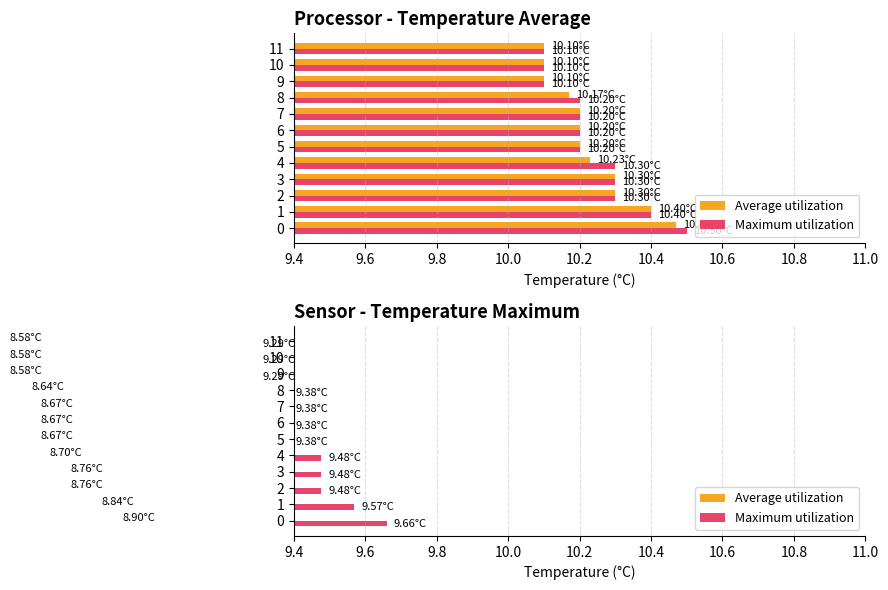

At how many categories does at least one series exceed 9?

12